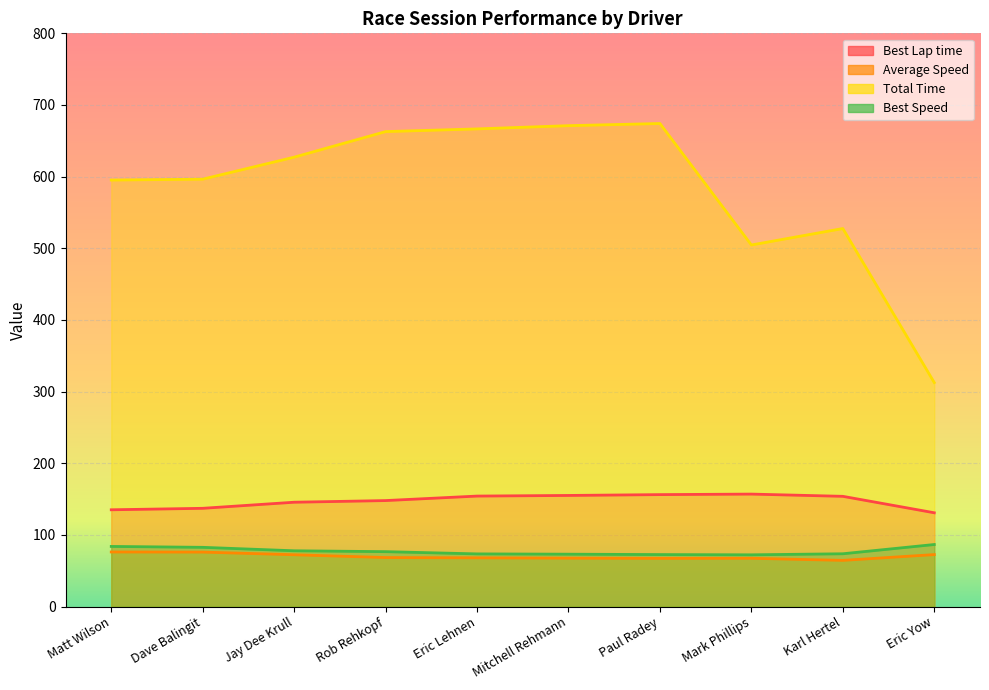

The Best Lap time series shows 223.7 at Eric Lehnen. True or false?

False